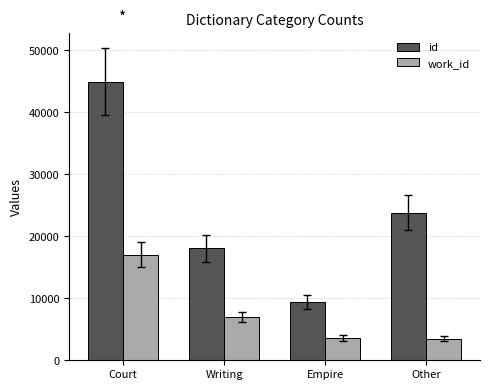

List the series in order of their peak value, lowest first.

work_id, id